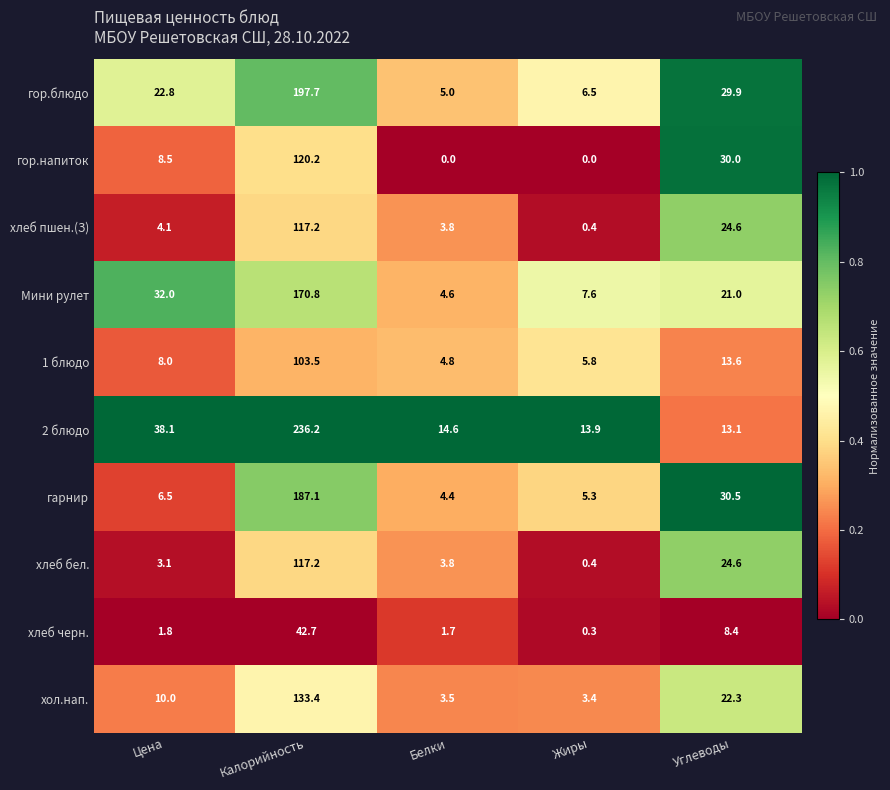

At which category is the sum across all series the highest?

Калорийность